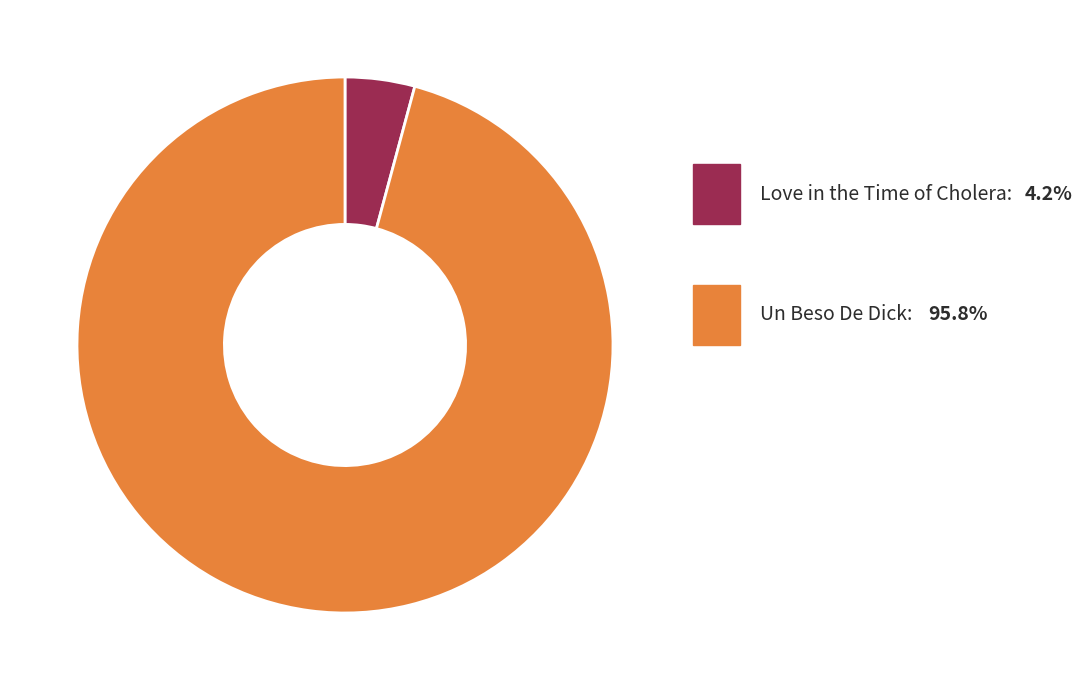

Is there a majority slice in this chart?

Yes